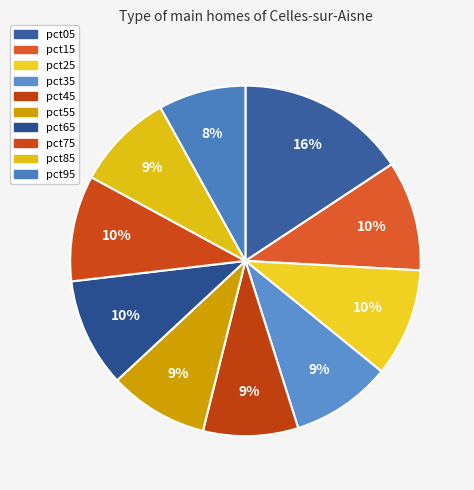

Which has a higher value, pct95 or pct45?

pct45